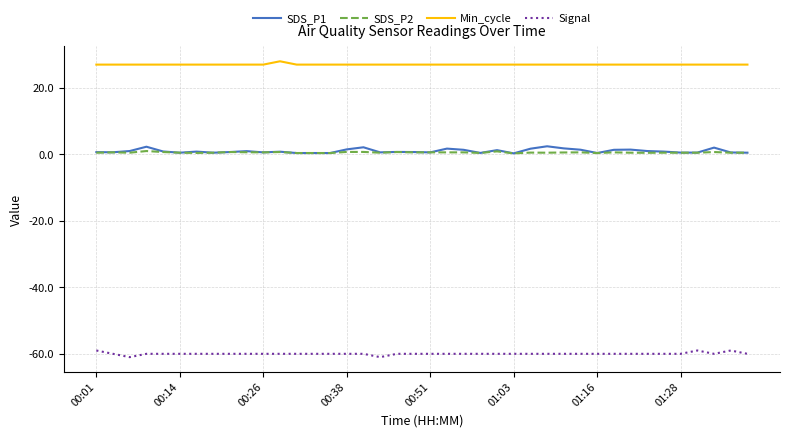

What is the smallest value displayed?

-61.0